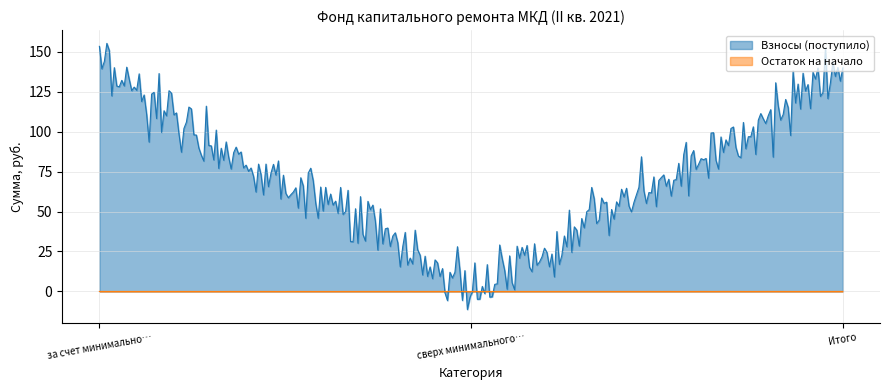

At which label does Взносы (поступило) reach its peak?

за счет минимального взноса